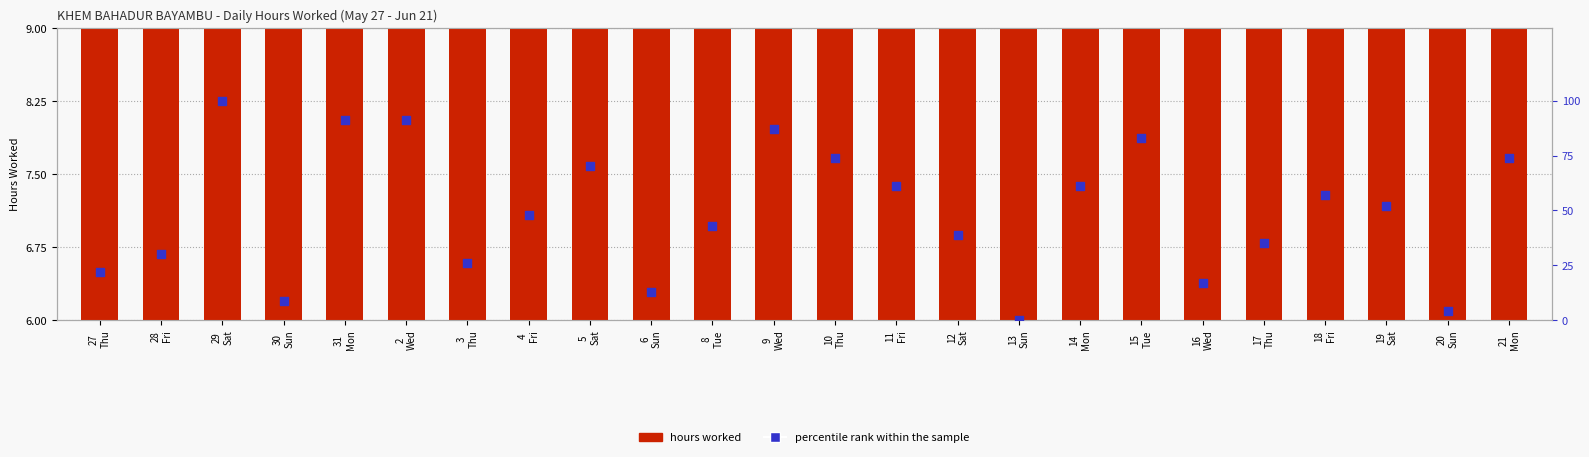

Which series has the largest Y range (max minus min)?

percentile rank within the sample